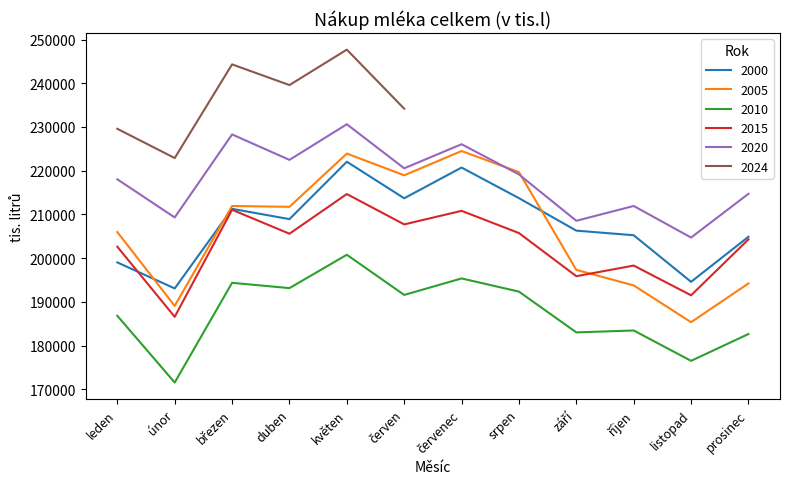

What position from the right is květen?

8